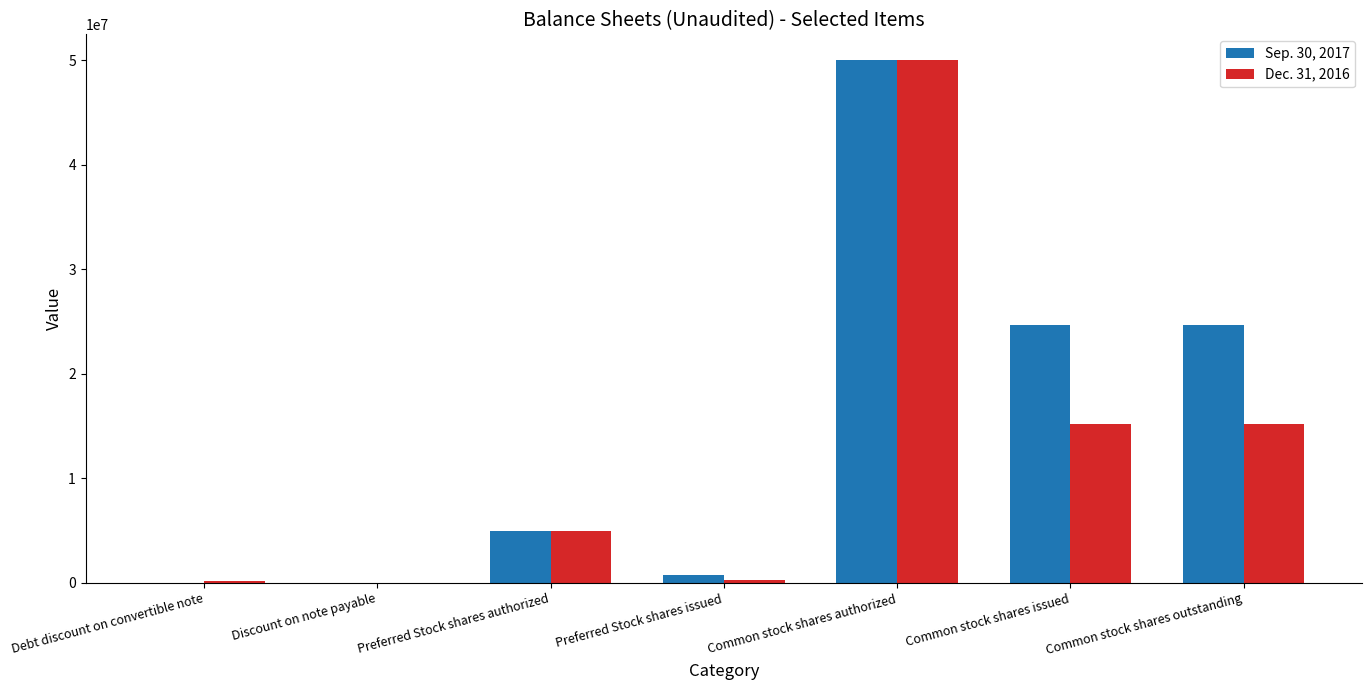

Is the value of Dec. 31, 2016 at Common stock shares authorized greater than the value of Sep. 30, 2017 at Debt discount on convertible note?

Yes